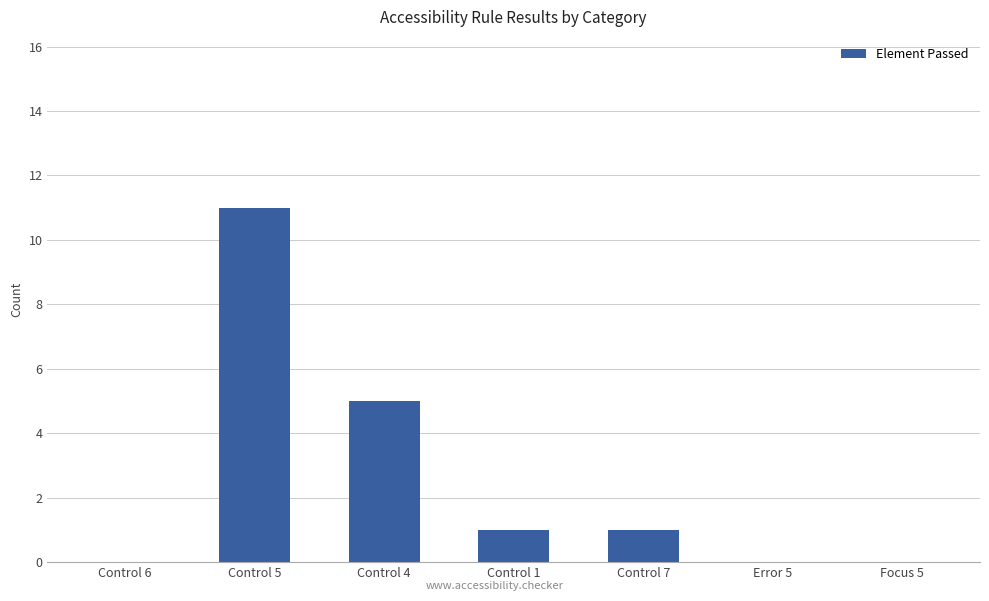

The value at Control 1 is 0. True or false?

False